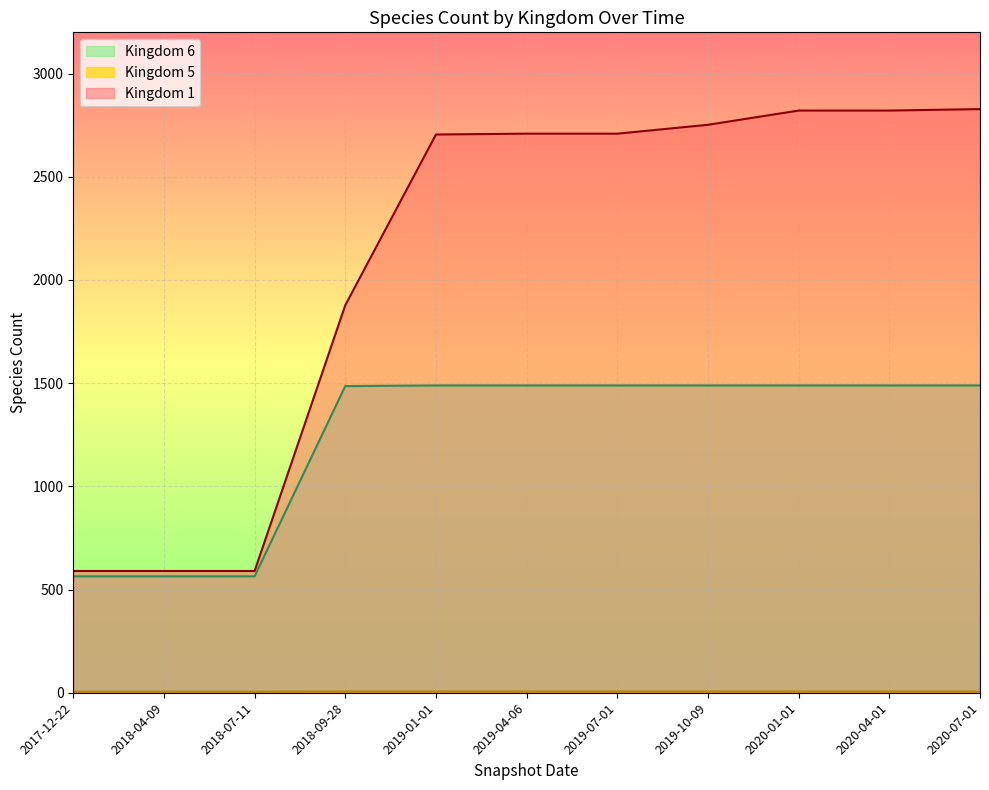

True or false: Kingdom 5 and Kingdom 1 cross at least once.

False